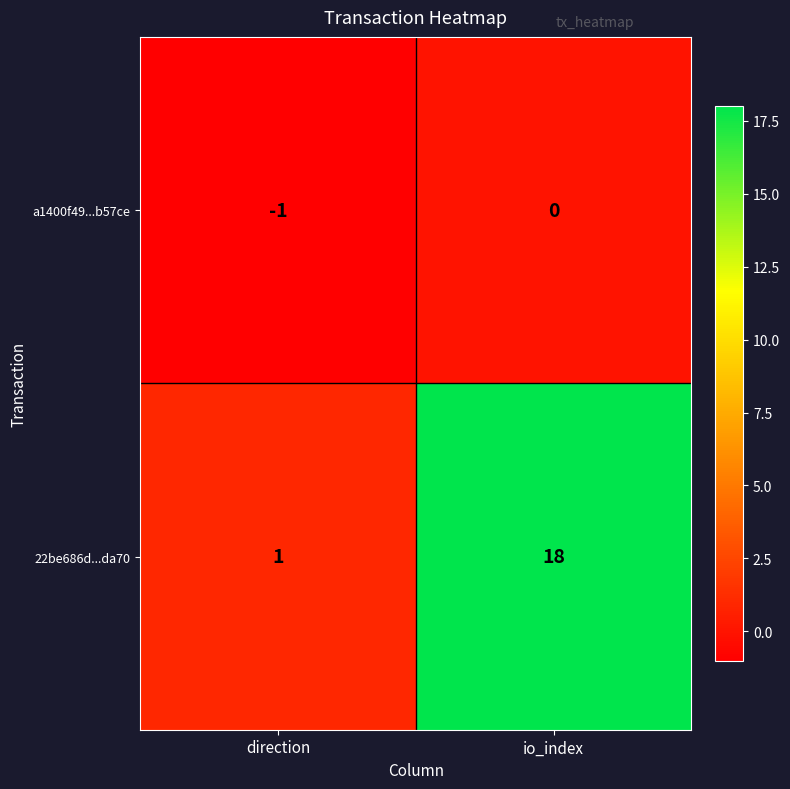

Is it true that 22be686d...da70 equals 1 at direction?

True